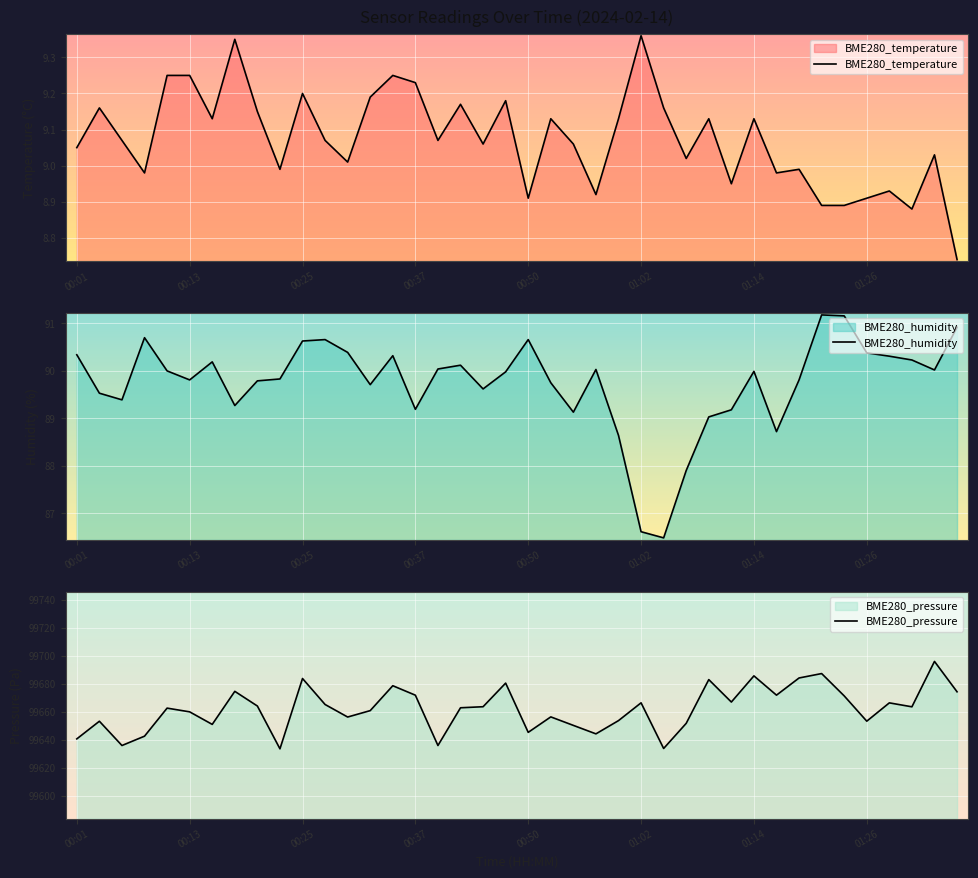

What is the average value of the BME280_humidity series?

89.7